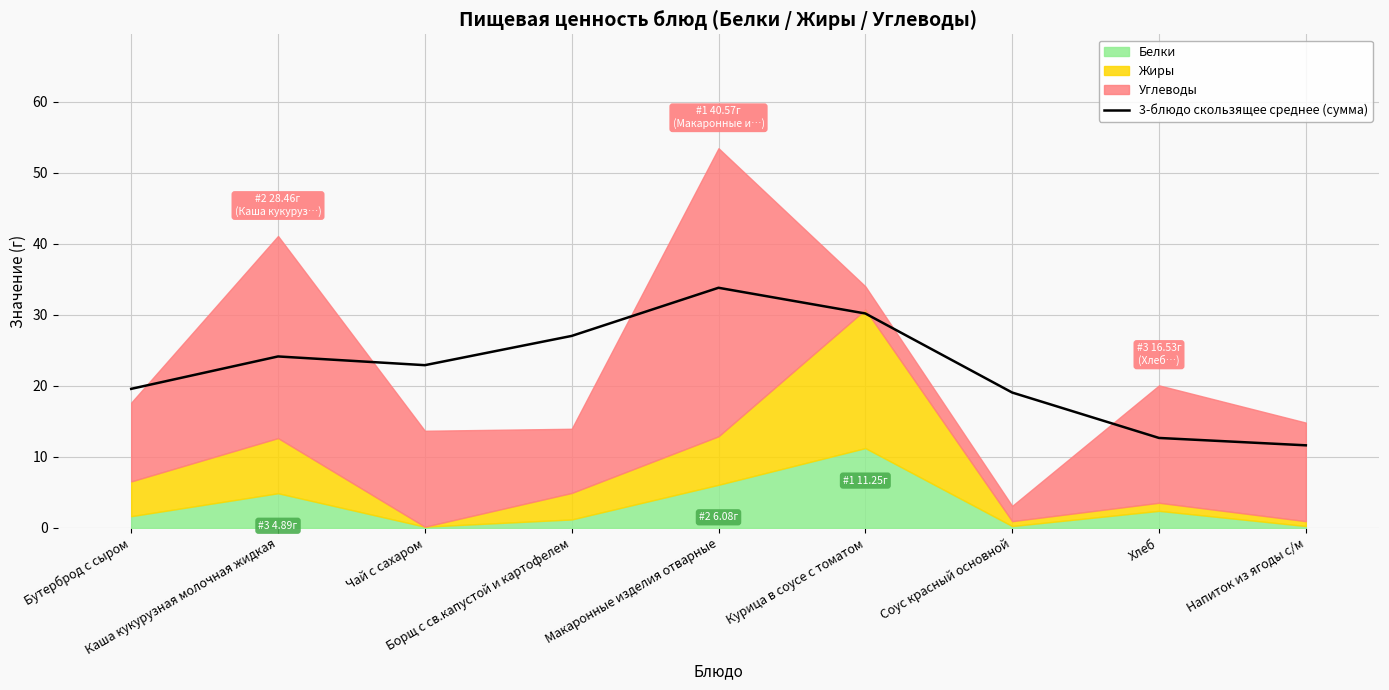

What is the maximum value for 3-блюдо скользящее среднее (сумма)?

33.8